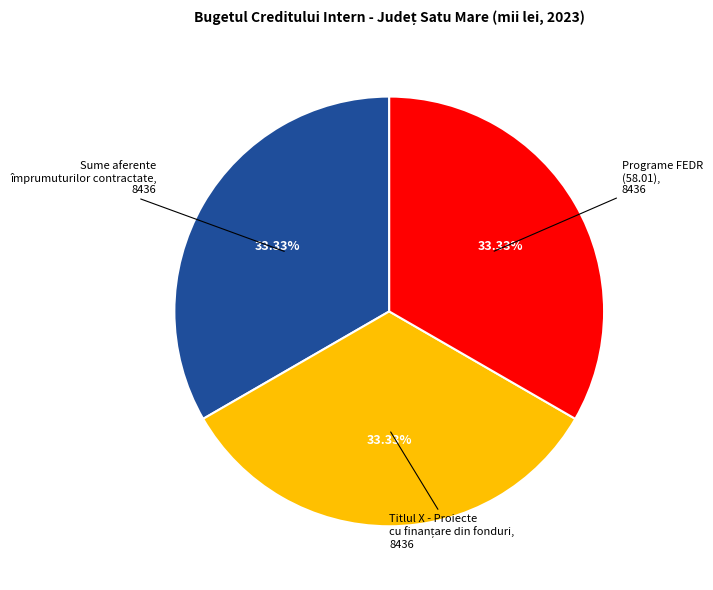

Does any single category account for the majority?

No